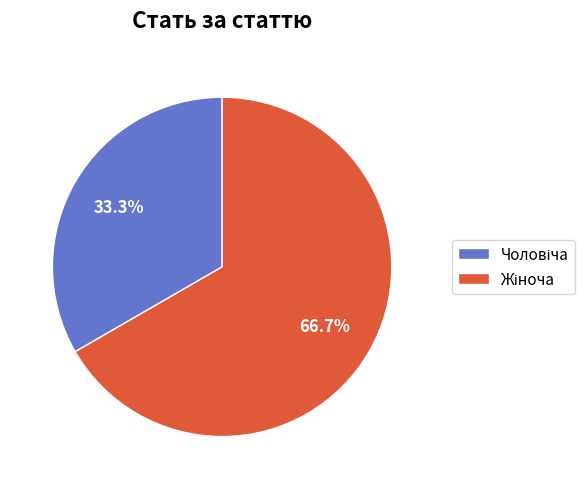

Is there any slice that represents more than half of the pie?

Yes